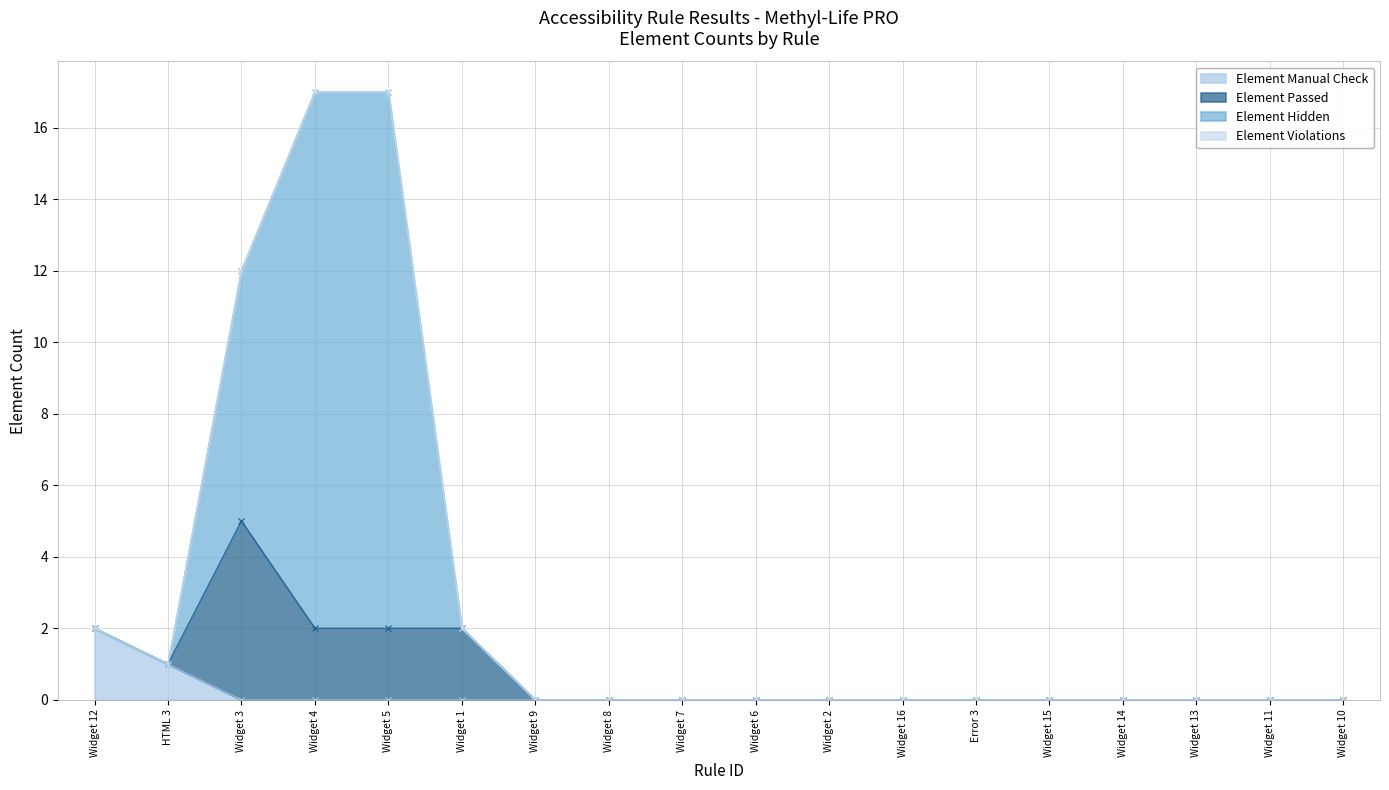

At which label does Element Manual Check reach its minimum?

Widget 3